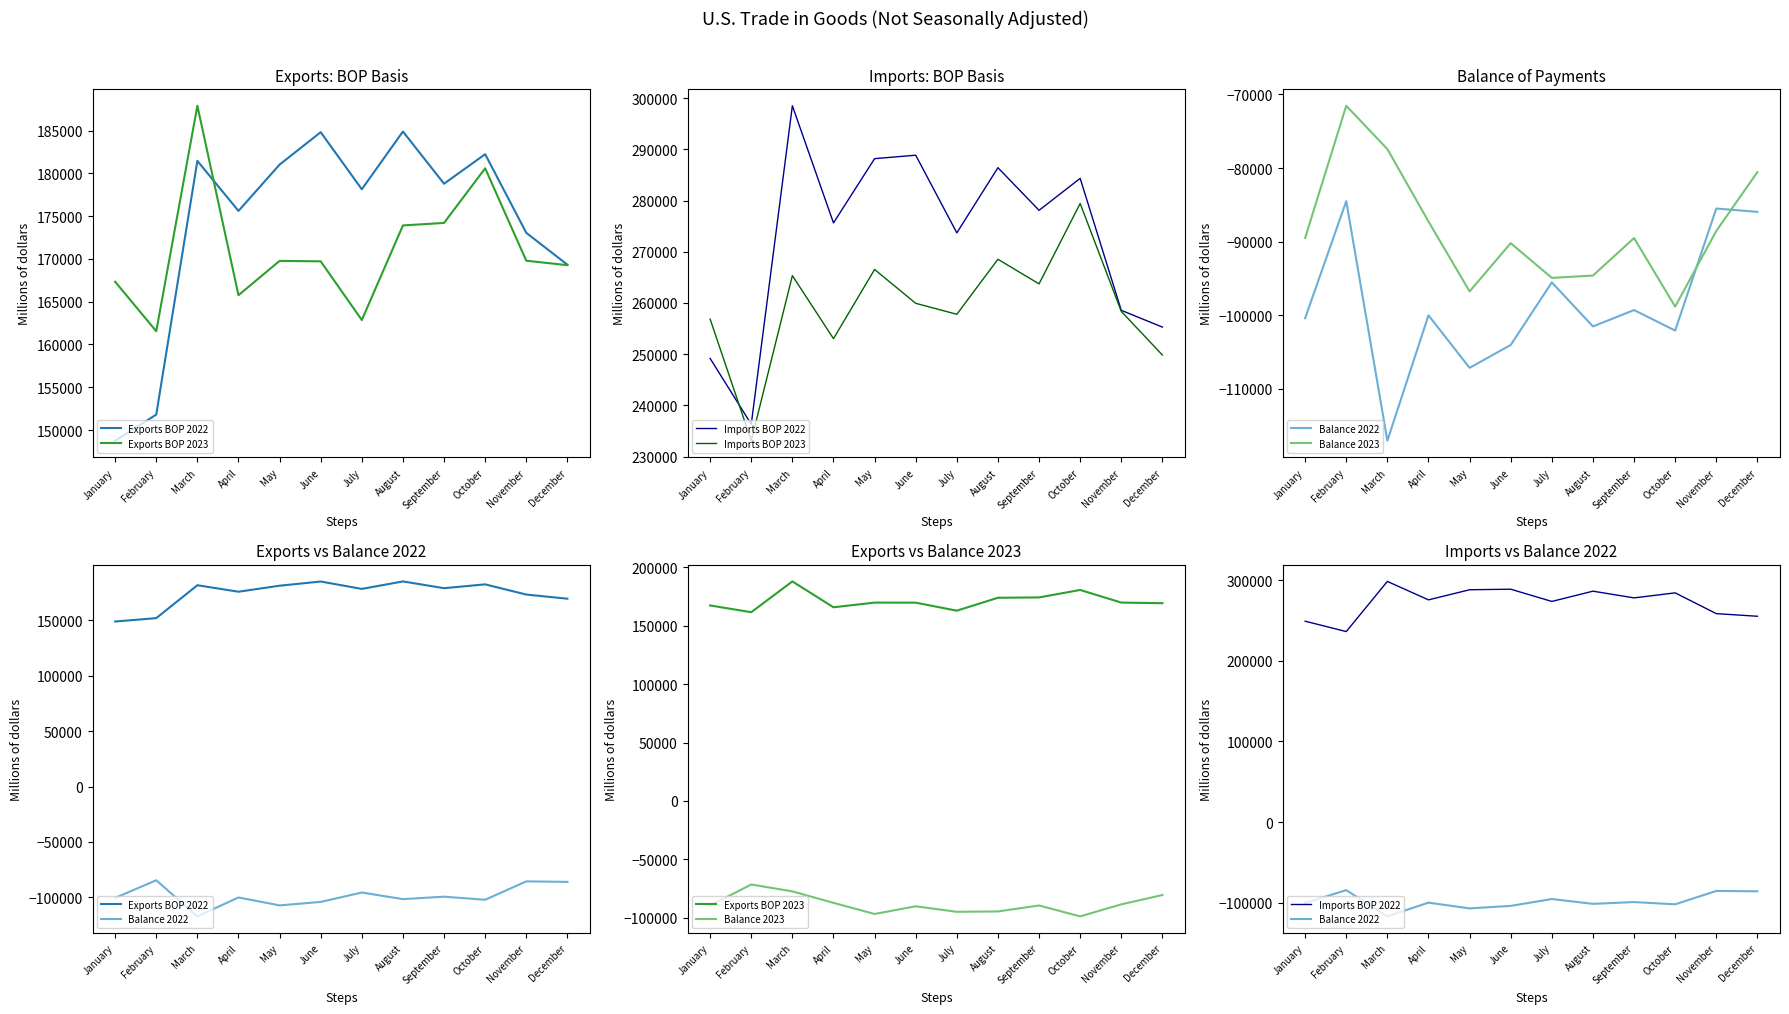

True or false: Imports BOP 2023 has more than 1 points higher than both neighbors.

True